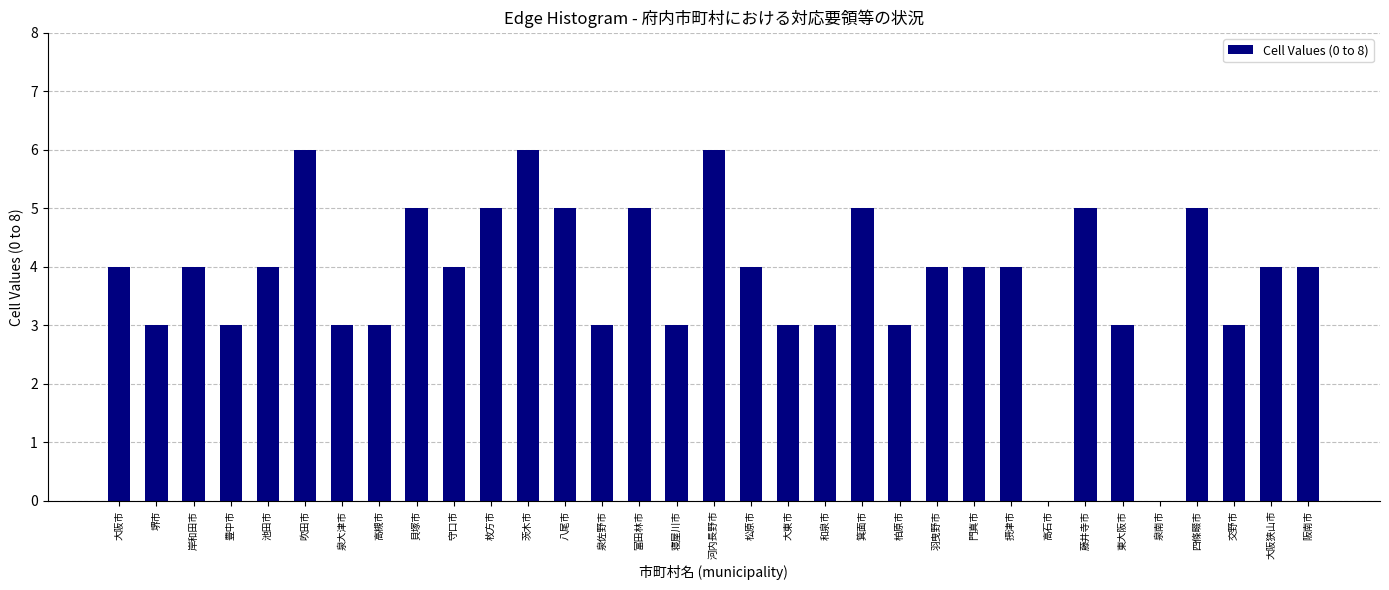

What is the ratio of the value at 四條畷市 to the value at 藤井寺市?

1.0